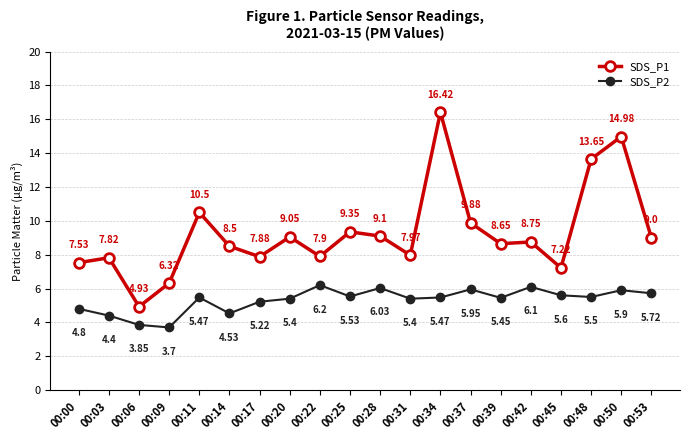

How many interior local peaks does the SDS_P1 series have?

7